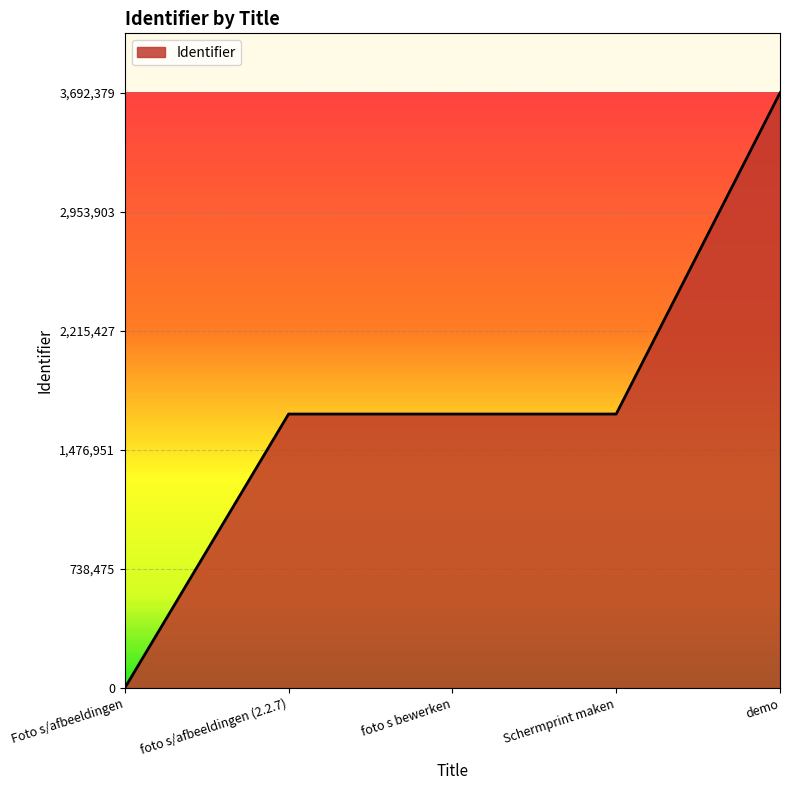

What is the change in value from Foto s/afbeeldingen to Schermprint maken?

+1699509